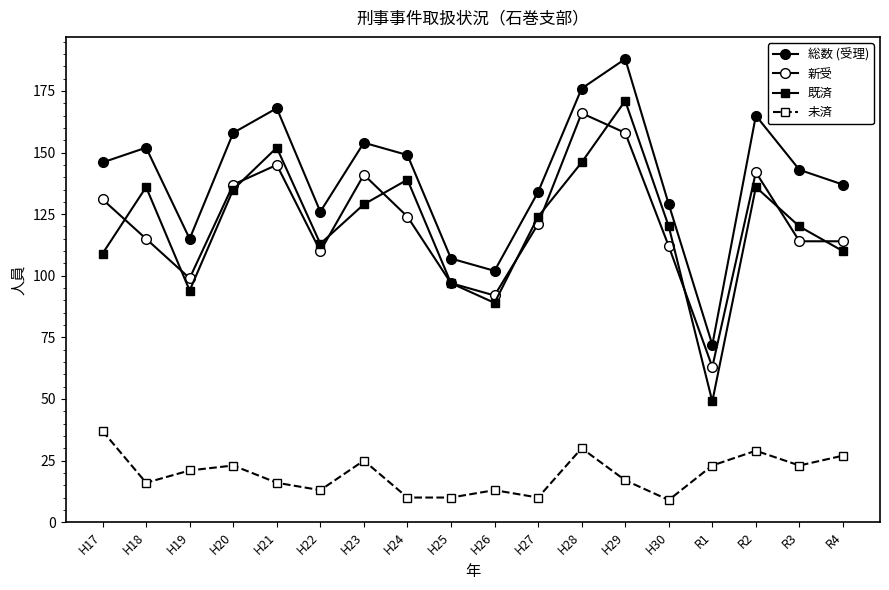

What is the value of the 新受 point at the 6th from the left?

110